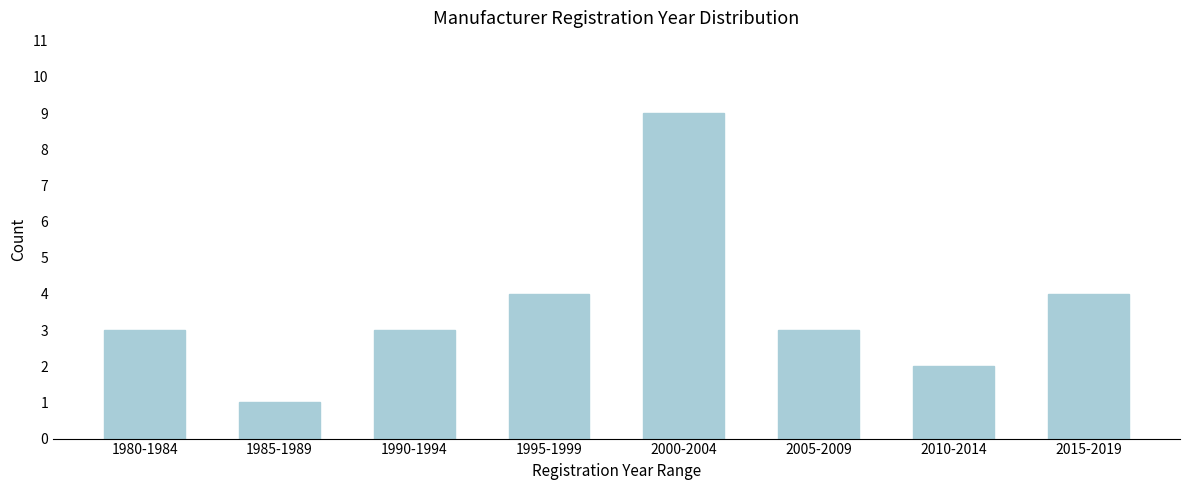

Reading right to left, list all the values displayed in this chart.

2015-2019=4	2010-2014=2	2005-2009=3	2000-2004=9	1995-1999=4	1990-1994=3	1985-1989=1	1980-1984=3